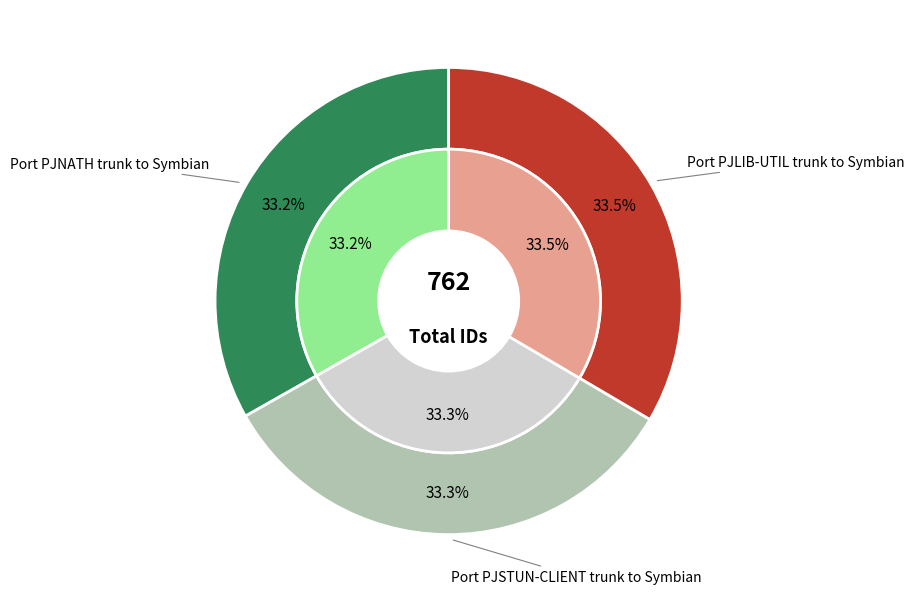

Does any single category account for the majority?

No